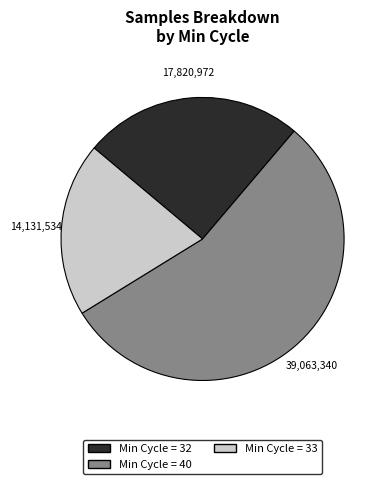

Does any single category account for the majority?

Yes